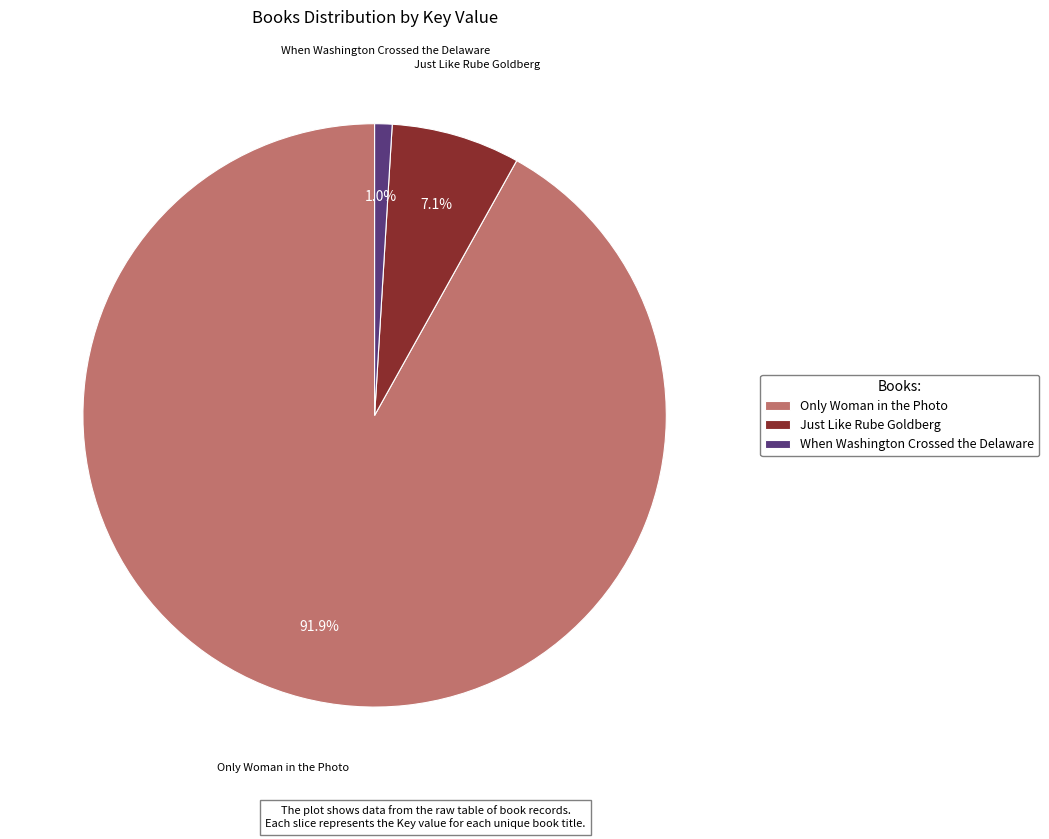

True or false: Just Like Rube Goldberg accounts for 7% of the total.

True